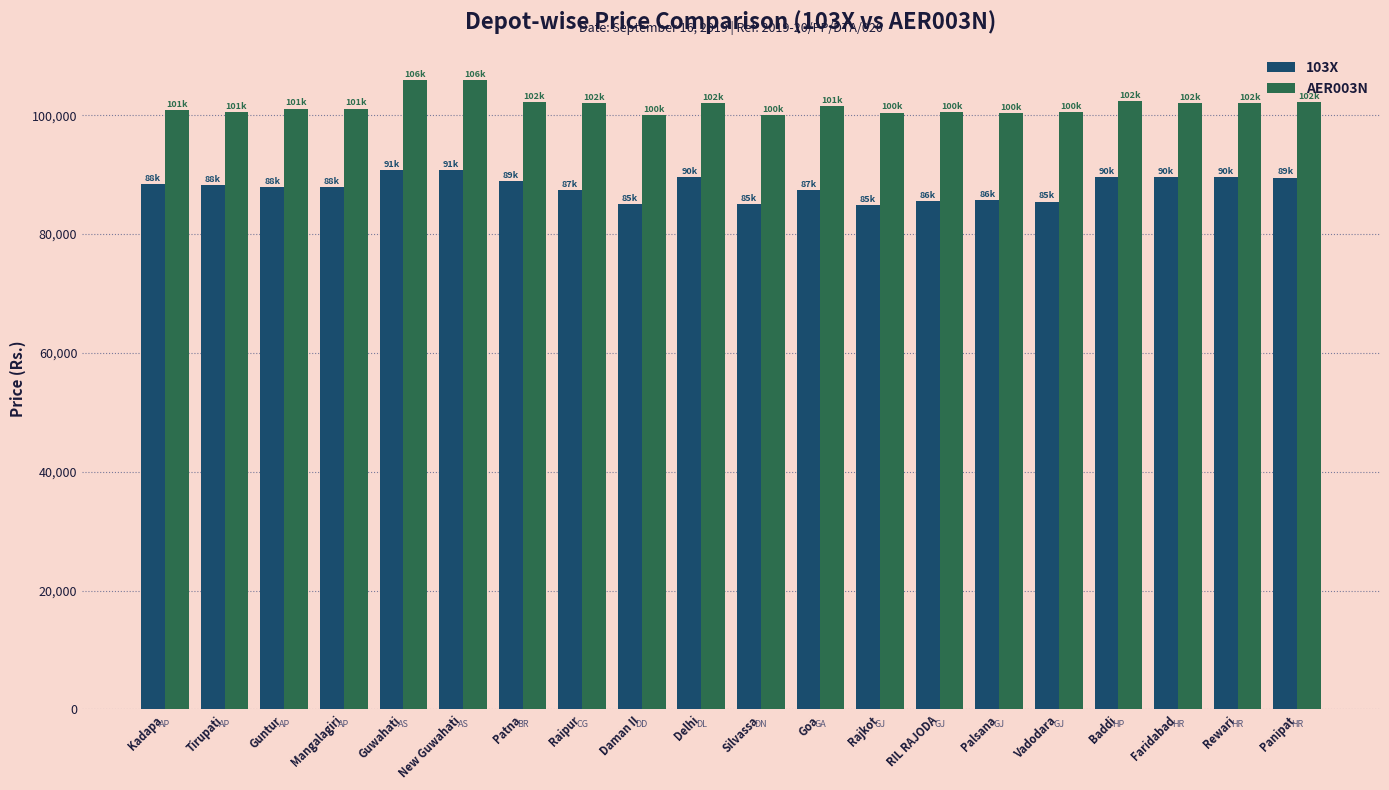

How many values in the AER003N series are below 101470?

10